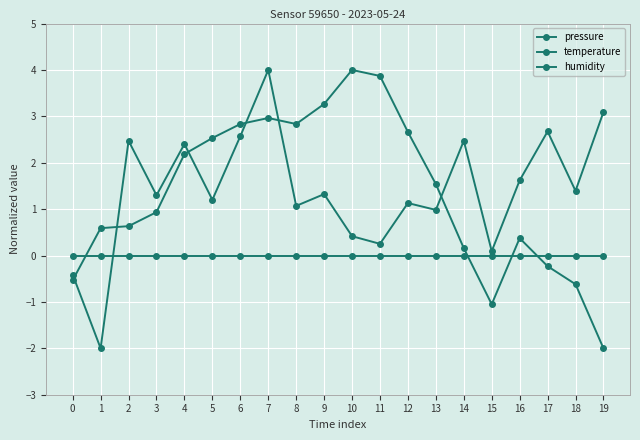

How many positive values does the temperature series have?

15